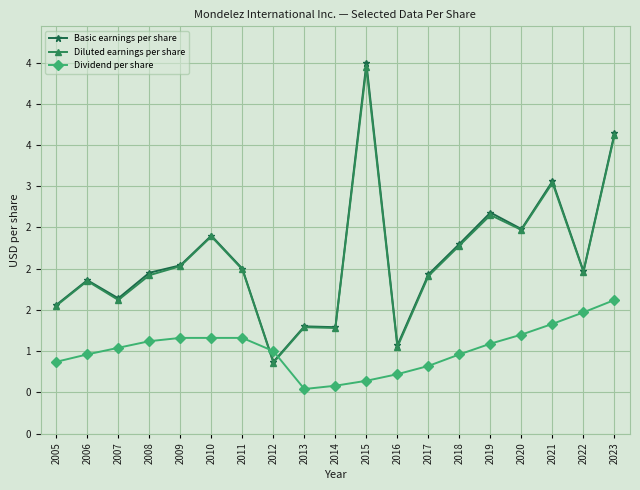

Does the chart have visible grid lines?

Yes